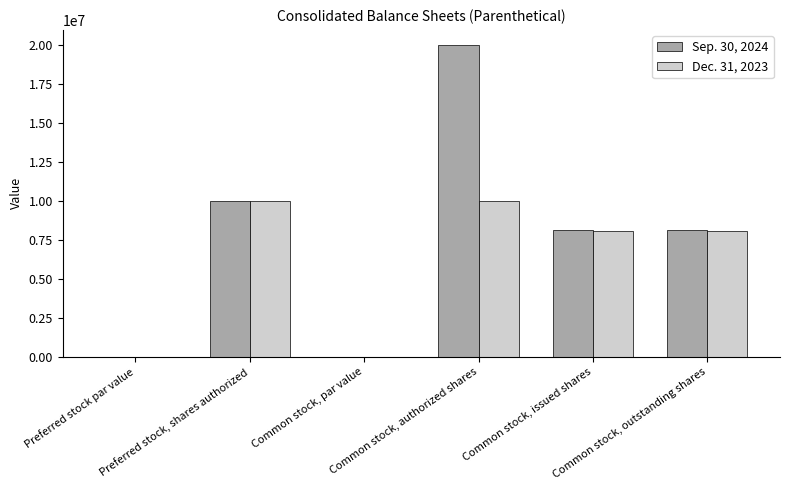

Is it true that Dec. 31, 2023 equals 6352256.9 at Preferred stock, shares authorized?

False